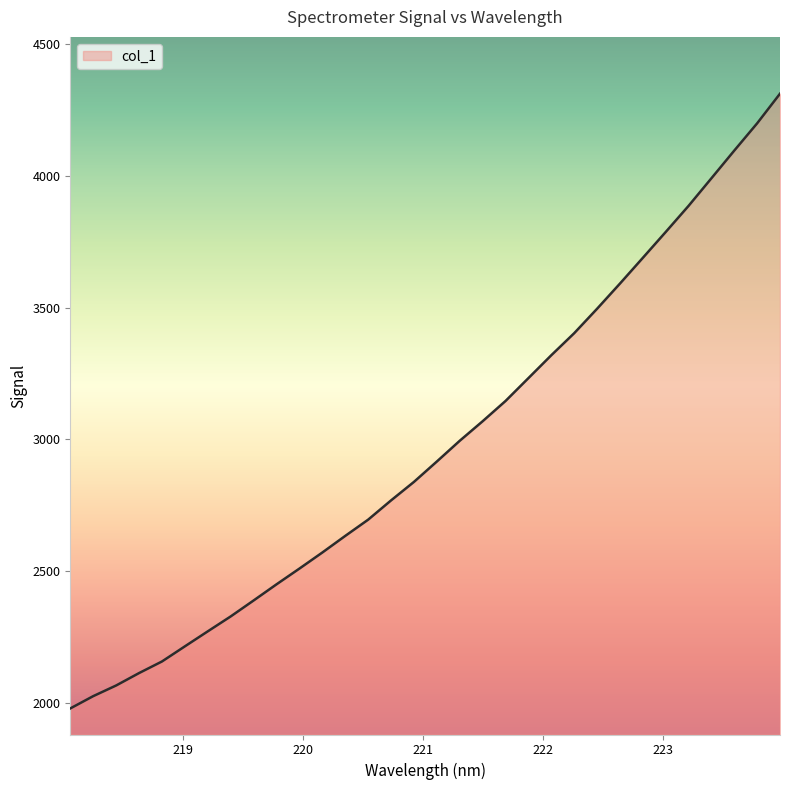

What is the difference between the maximum and minimum values?

2333.3